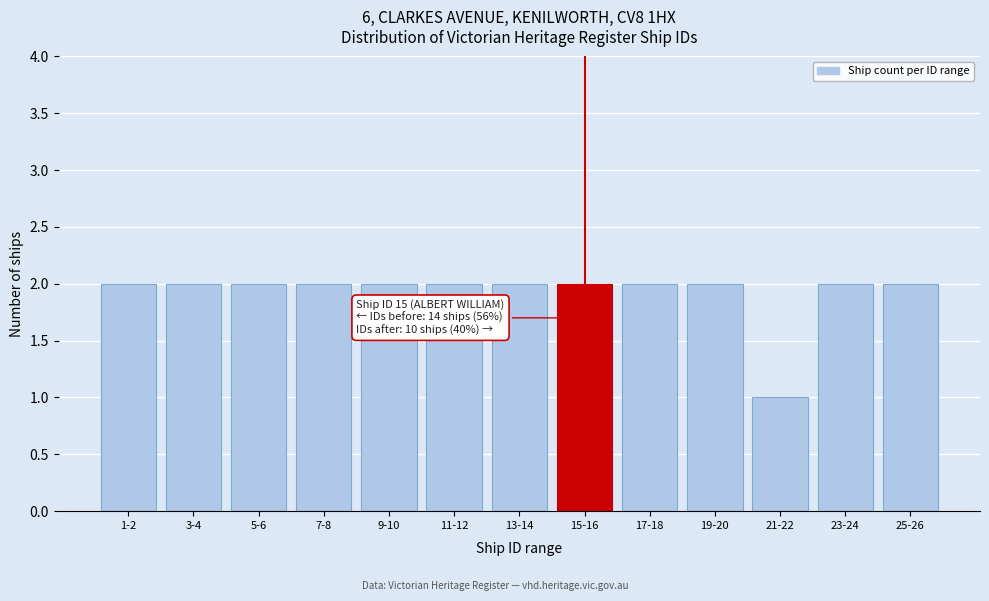

Reading left to right, what are all the values shown in this chart?

1-2=2	3-4=2	5-6=2	7-8=2	9-10=2	11-12=2	13-14=2	15-16=2	17-18=2	19-20=2	21-22=1	23-24=2	25-26=2